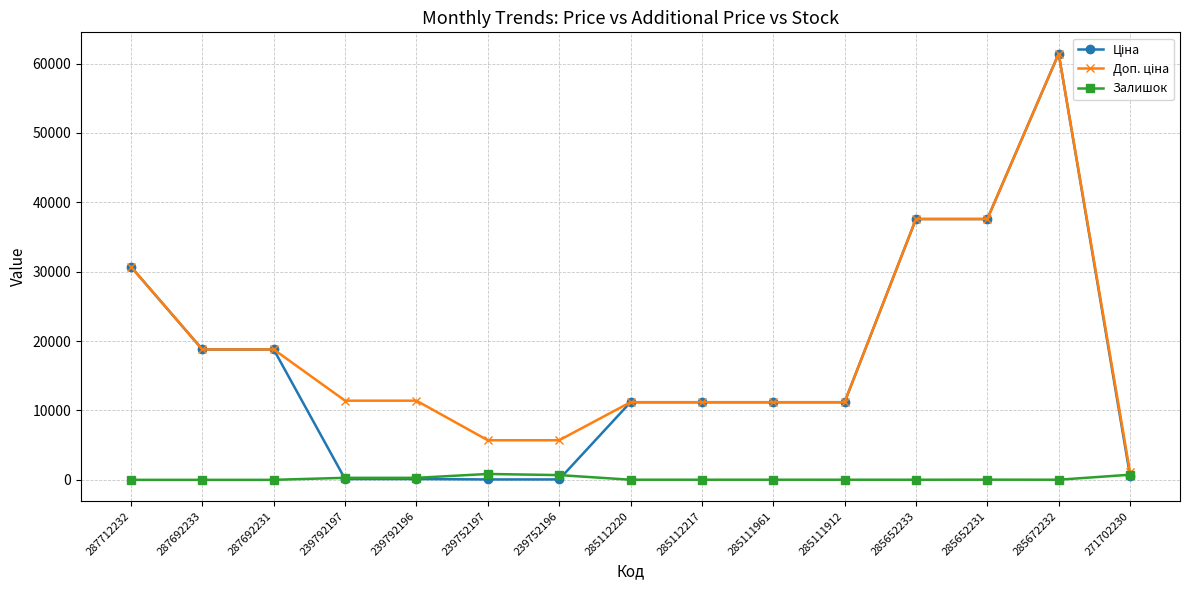

True or false: Залишок has more than 1 interior local peaks.

True